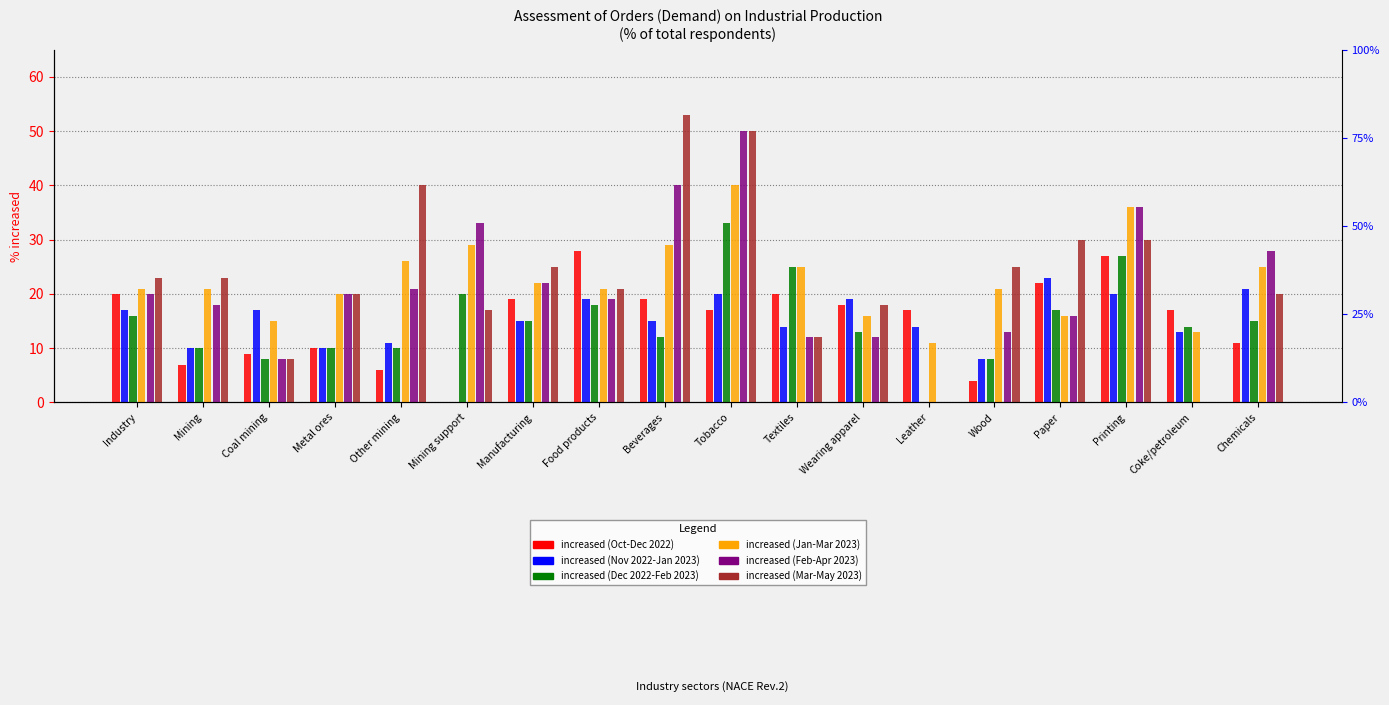

At how many categories does at least one series exceed 36?

3